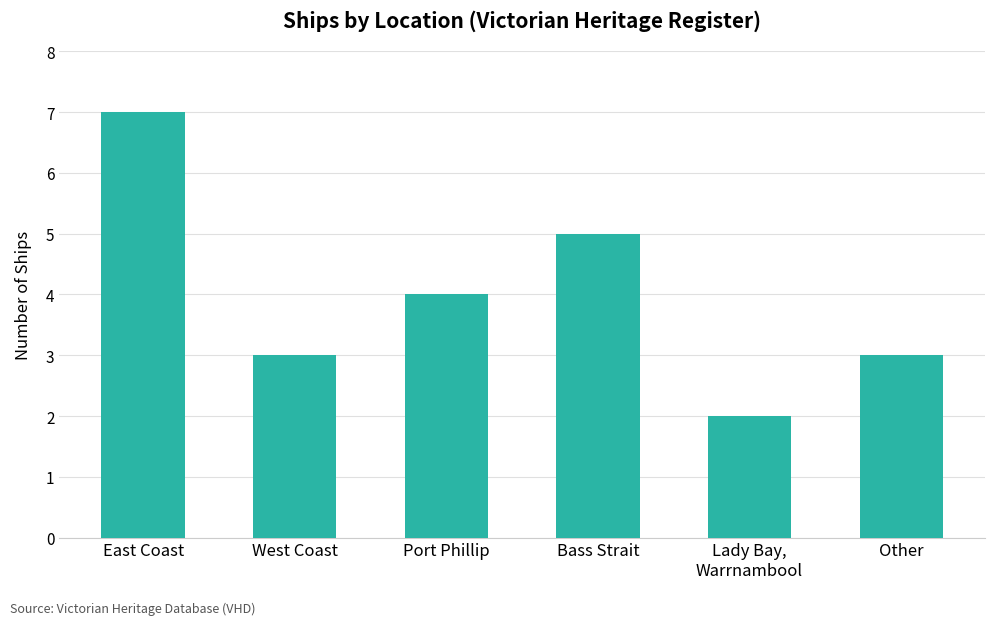

Reading left to right, list all the values displayed in this chart.

East Coast=7	West Coast=3	Port Phillip=4	Bass Strait=5	Lady Bay,
Warrnambool=2	Other=3